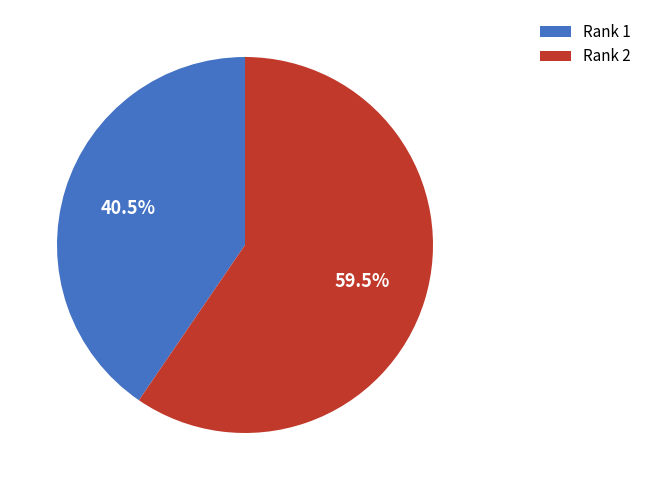

What is the total percentage of Rank 1 and Rank 2?

100.0%